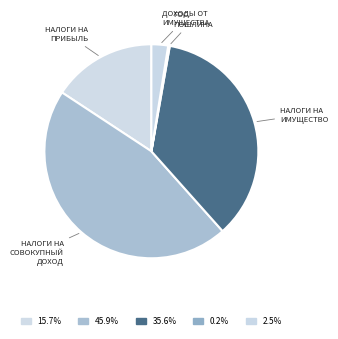

Which slice is the smallest?

ГОСУДАРСТВЕННАЯ ПОШЛИНА